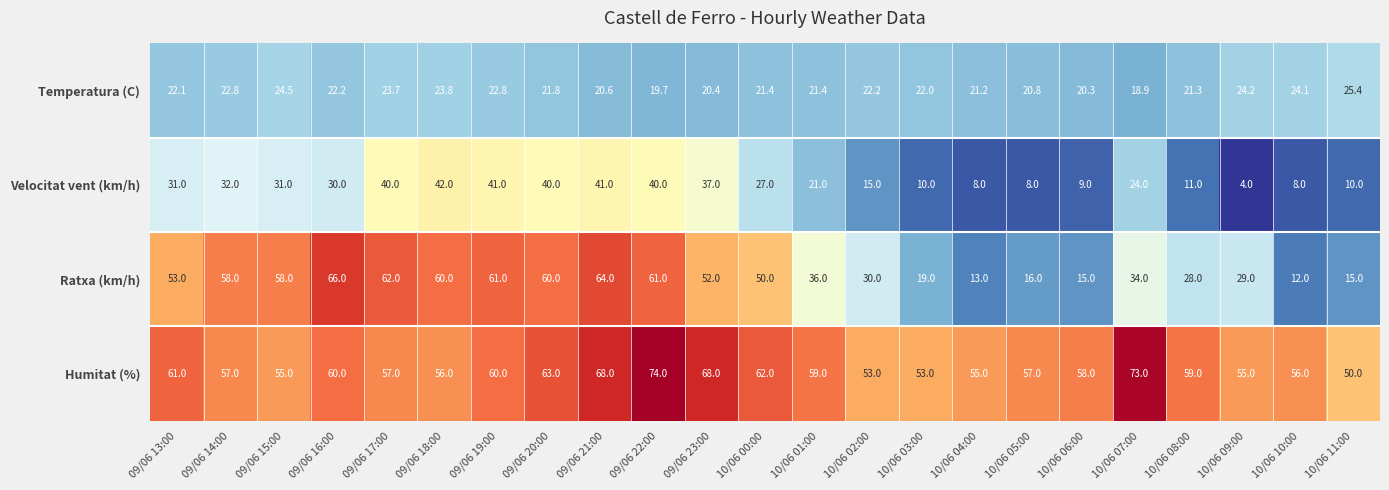

At which label does Ratxa (km/h) reach its peak?

09/06 16:00